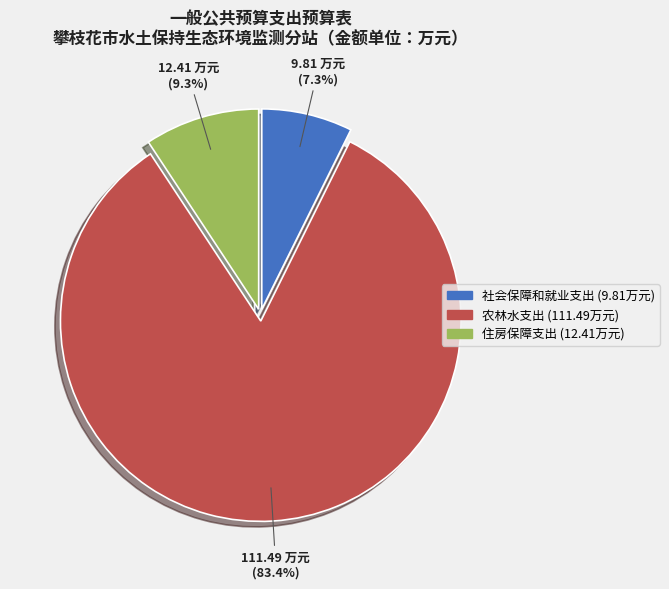

Rank the categories by value from highest to lowest.

农林水支出, 住房保障支出, 社会保障和就业支出